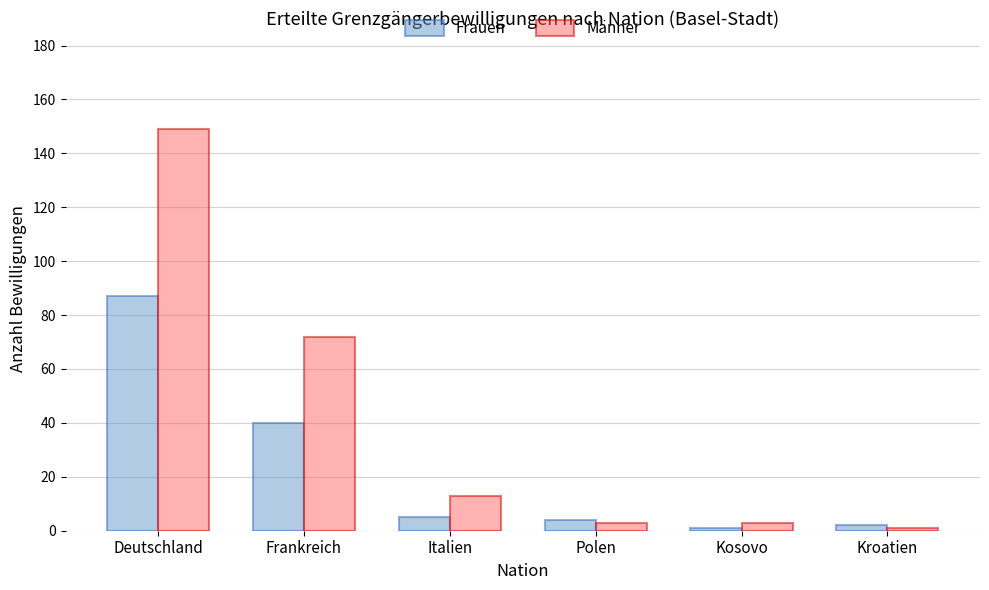

How many categories are shown in the chart?

6